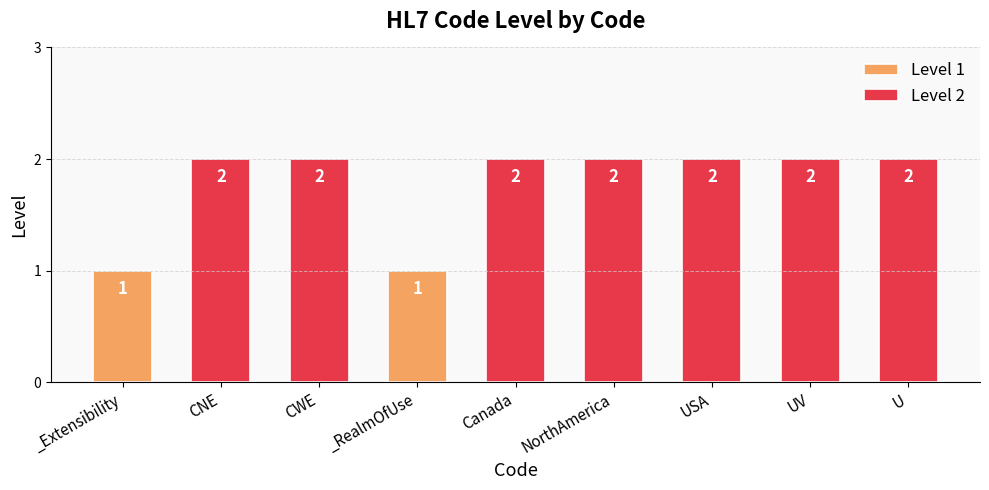

What position from the right is _Extensibility?

9